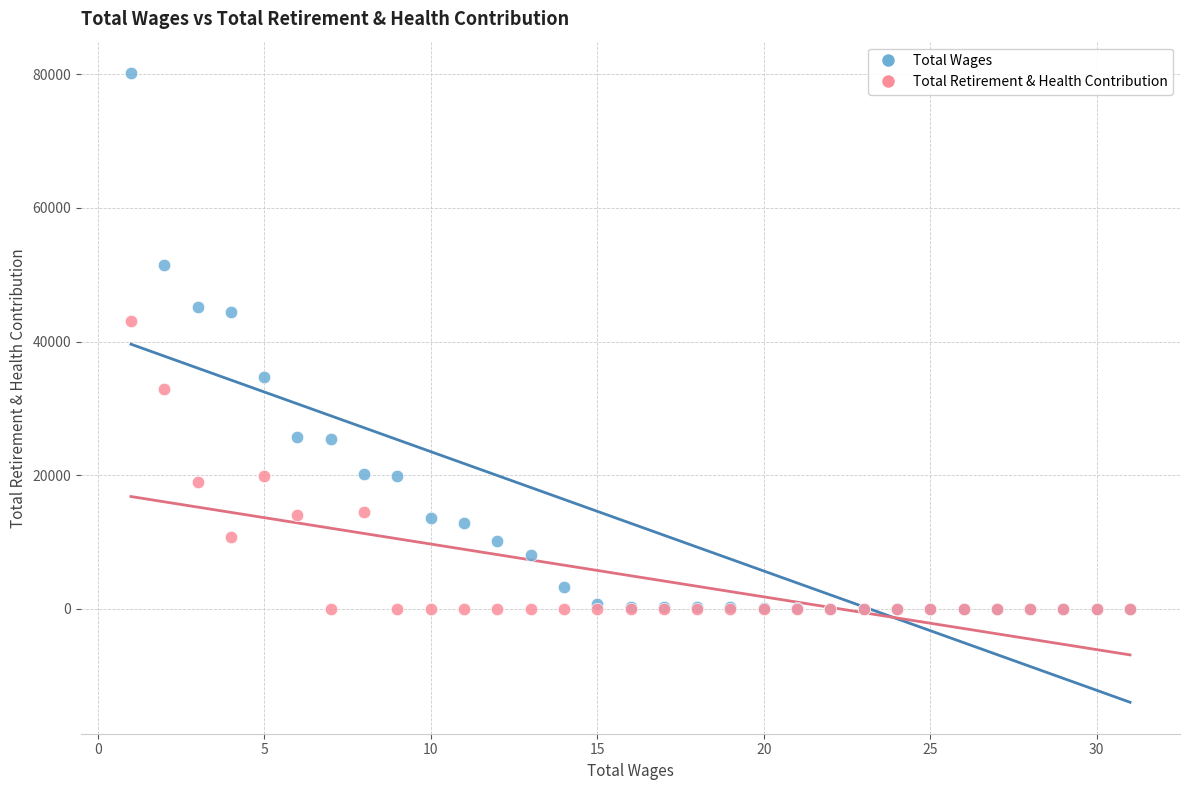

Across all series, what Y value is closest to 40074?

43052